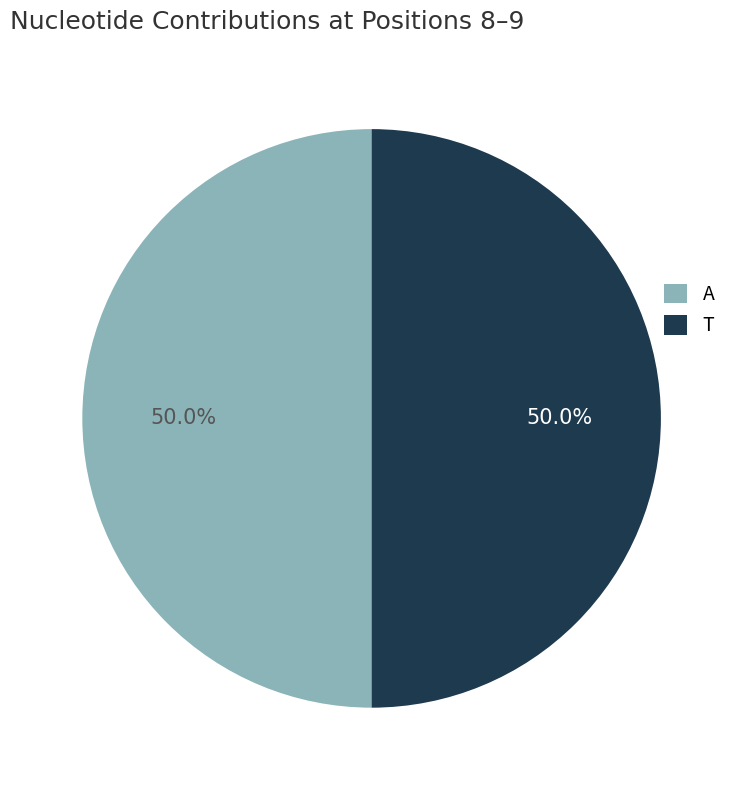

Count the number of slices in the pie.

2